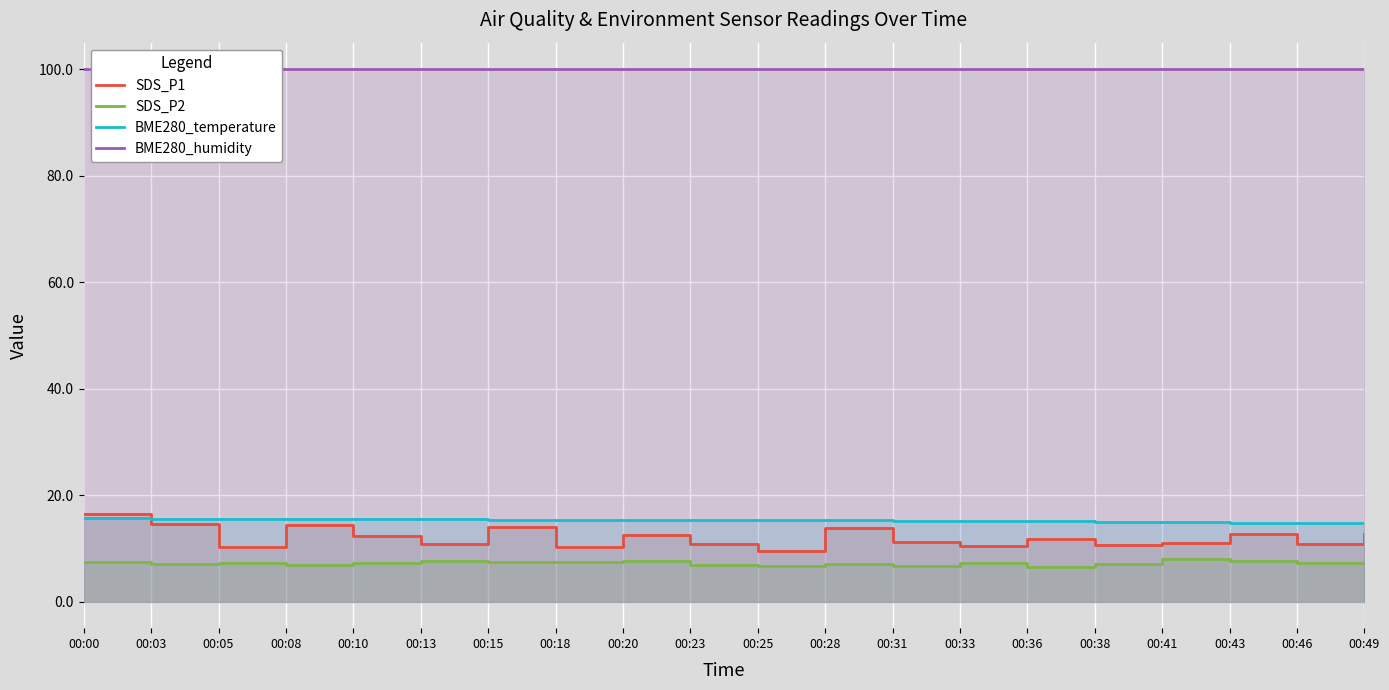

How many values in the SDS_P2 series are below 7?

6